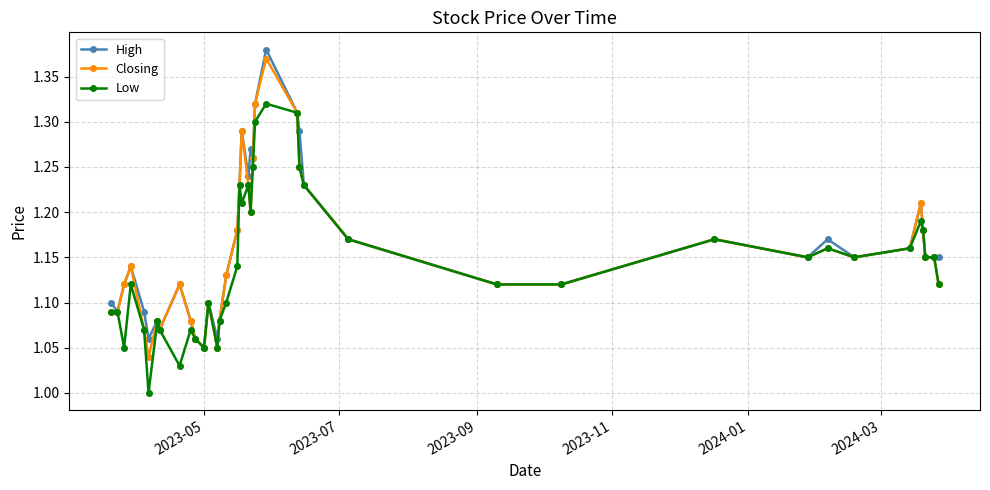

True or false: Low has more than 2 interior local peaks.

True